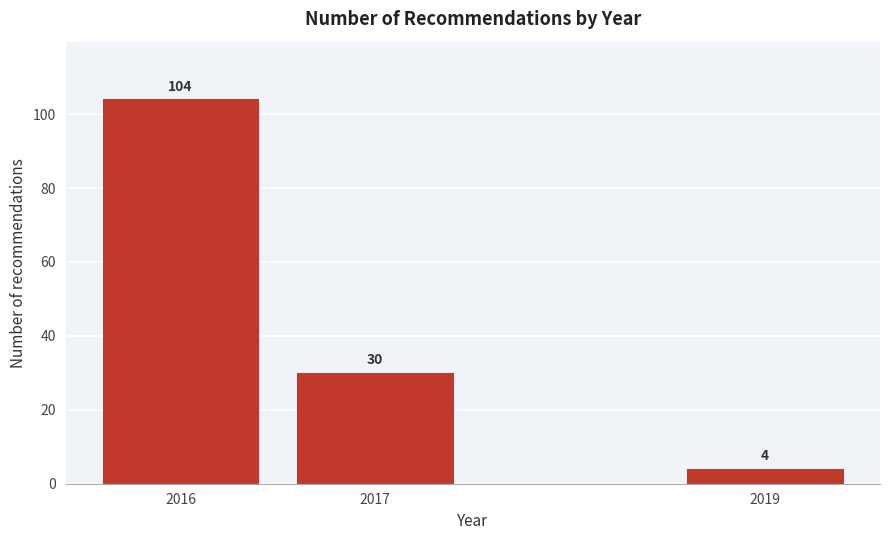

Reading left to right, list all the values displayed in this chart.

104	30	4